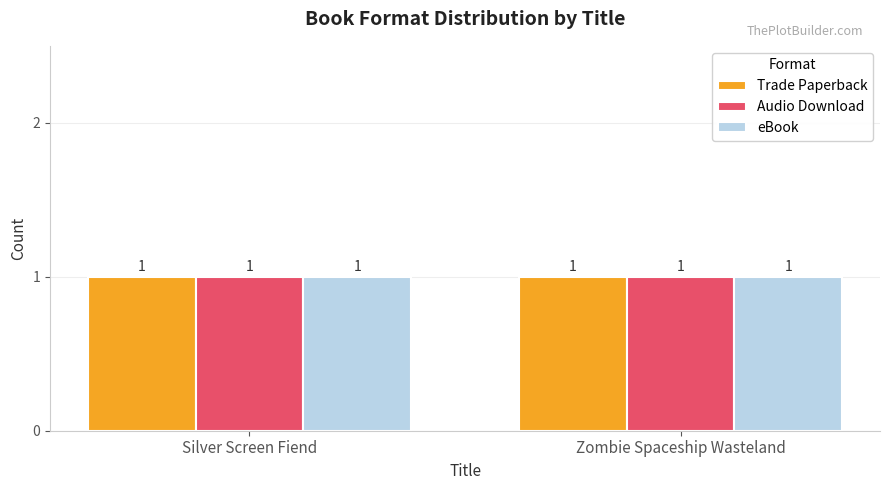

List the labels in order of Audio Download value, largest first.

Silver Screen Fiend, Zombie Spaceship Wasteland